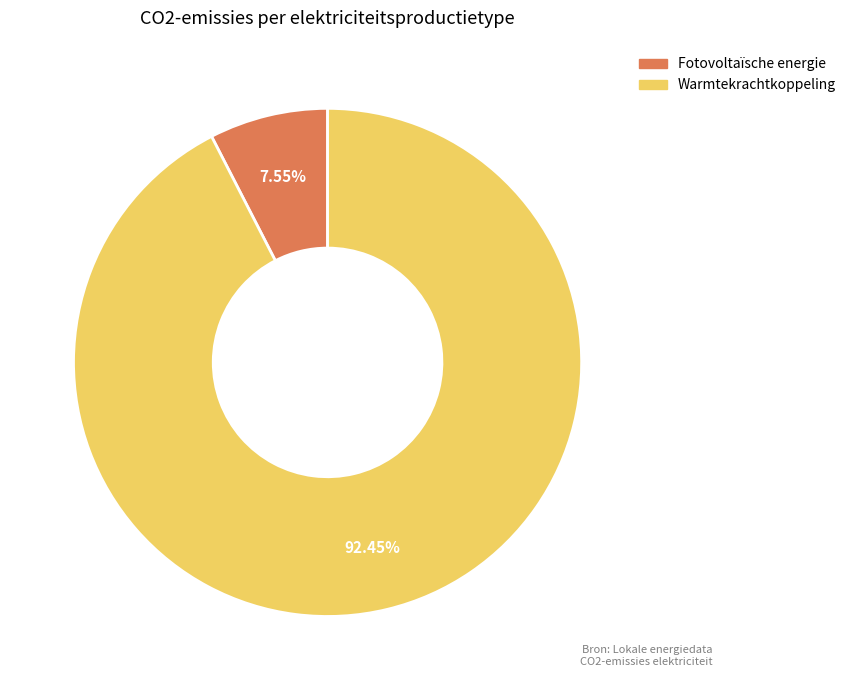

Is the sum of Warmtekrachtkoppeling and Fotovoltaïsche energie greater than half?

Yes